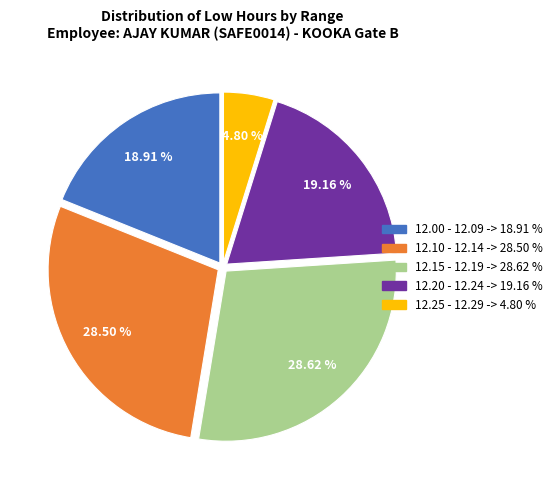

Is there any slice that represents more than half of the pie?

No